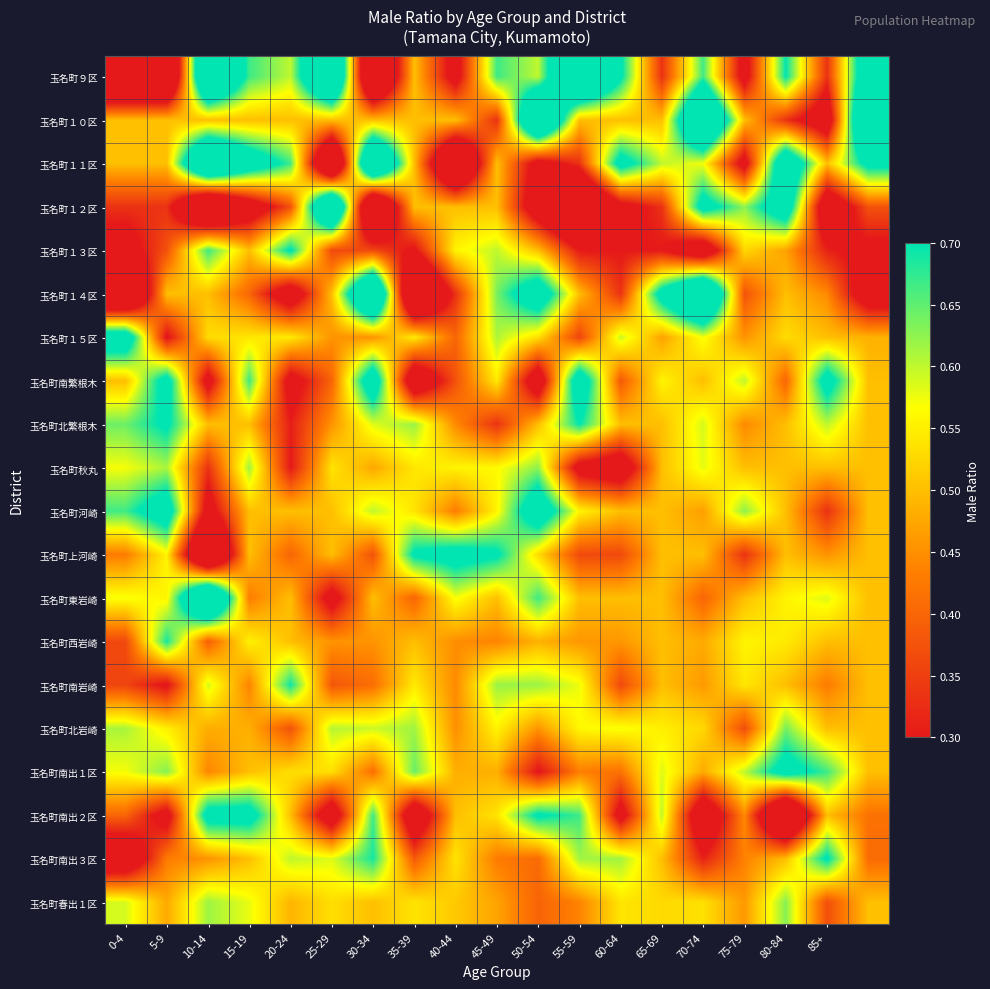

Reading left to right, what are all the values shown in this chart?

玉名町９区: 0.0	0.0	1.0	0.7	0.6	1.0	0.0	0.5	0.2	0.7	0.6	1.0	0.7	0.3	0.7	0.2	0.7	0.3	0.8
玉名町１０区: 0.5	0.5	0.5	0.5	0.5	0.5	0.5	0.5	0.5	0.3	1.0	0.5	0.5	0.5	1.0	0.5	0.3	0.2	1.0
玉名町１１区: 0.5	0.5	1.0	0.8	0.7	0.0	1.0	0.5	0.0	0.5	0.2	0.3	0.8	0.6	0.6	0.2	0.9	0.5	0.7
玉名町１２区: 0.3	0.3	0.0	0.2	0.4	1.0	0.0	0.5	0.5	0.5	0.2	0.0	0.2	0.3	0.8	0.6	0.8	0.2	0.4
玉名町１３区: 0.2	0.4	0.7	0.5	0.7	0.4	0.4	0.3	0.6	0.6	0.5	0.3	0.3	0.3	0.2	0.5	0.5	0.3	0.3
玉名町１４区: 0.0	0.5	0.5	0.4	0.2	0.5	1.0	0.0	0.3	0.6	0.8	0.5	0.3	0.8	1.0	0.4	0.5	0.4	0.2
玉名町１５区: 0.8	0.3	0.5	0.5	0.5	0.5	0.5	0.5	0.4	0.6	0.5	0.4	0.6	0.5	0.6	0.5	0.5	0.5	0.5
玉名町南繁根木: 0.5	0.8	0.2	0.7	0.2	0.4	0.8	0.2	0.4	0.5	0.2	0.8	0.4	0.6	0.5	0.6	0.4	0.8	0.5
玉名町北繁根木: 0.6	0.7	0.5	0.5	0.3	0.5	0.6	0.6	0.4	0.3	0.5	0.7	0.5	0.5	0.6	0.4	0.5	0.6	0.5
玉名町秋丸: 0.6	0.6	0.3	0.6	0.3	0.5	0.5	0.5	0.6	0.6	0.6	0.2	0.2	0.5	0.6	0.5	0.5	0.5	0.5
玉名町河崎: 0.7	0.8	0.2	0.5	0.5	0.5	0.6	0.5	0.4	0.6	0.8	0.6	0.5	0.5	0.5	0.6	0.5	0.3	0.5
玉名町上河崎: 0.4	0.6	0.0	0.5	0.4	0.5	0.4	0.7	0.8	0.7	0.5	0.4	0.4	0.5	0.5	0.3	0.5	0.5	0.5
玉名町東岩崎: 0.6	0.6	1.0	0.4	0.5	0.2	0.5	0.4	0.6	0.5	0.7	0.5	0.5	0.5	0.4	0.5	0.6	0.6	0.5
玉名町西岩崎: 0.4	0.7	0.4	0.6	0.5	0.5	0.5	0.5	0.4	0.4	0.5	0.5	0.5	0.5	0.5	0.6	0.5	0.5	0.5
玉名町南岩崎: 0.4	0.3	0.6	0.4	0.7	0.4	0.4	0.5	0.4	0.6	0.6	0.6	0.4	0.5	0.5	0.5	0.5	0.4	0.5
玉名町北岩崎: 0.6	0.6	0.5	0.5	0.4	0.6	0.6	0.6	0.5	0.6	0.5	0.6	0.6	0.6	0.5	0.4	0.6	0.5	0.5
玉名町南出１区: 0.6	0.6	0.4	0.5	0.5	0.5	0.4	0.6	0.5	0.5	0.3	0.4	0.4	0.6	0.5	0.6	0.8	0.7	0.5
玉名町南出２区: 0.4	0.2	0.8	0.8	0.5	0.2	0.7	0.2	0.5	0.5	0.7	0.7	0.2	0.6	0.2	0.4	0.0	0.5	0.4
玉名町南出３区: 0.2	0.4	0.5	0.5	0.6	0.6	0.7	0.4	0.5	0.4	0.4	0.6	0.6	0.5	0.3	0.4	0.5	0.7	0.4
玉名町春出１区: 0.6	0.5	0.6	0.6	0.5	0.5	0.5	0.5	0.5	0.5	0.4	0.4	0.5	0.5	0.5	0.5	0.6	0.4	0.5